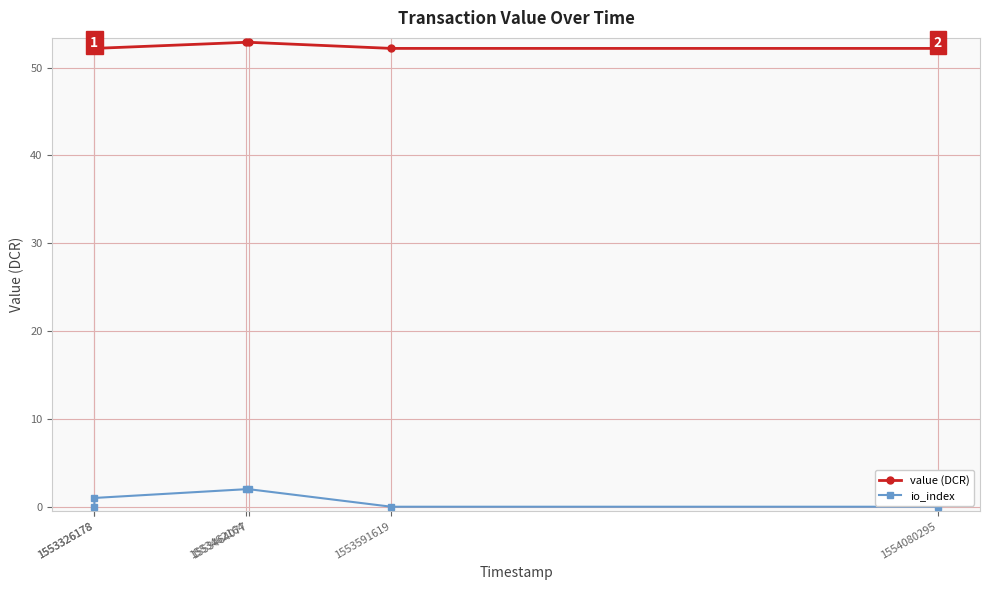

How many values in the io_index series are below 1?

3